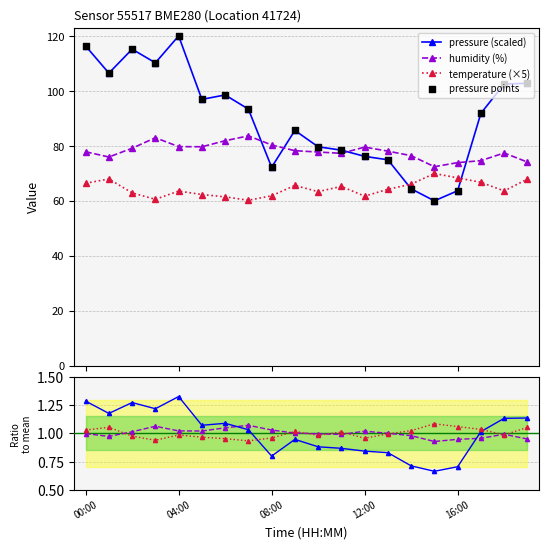

Which series reaches the minimum Y coordinate?

pressure